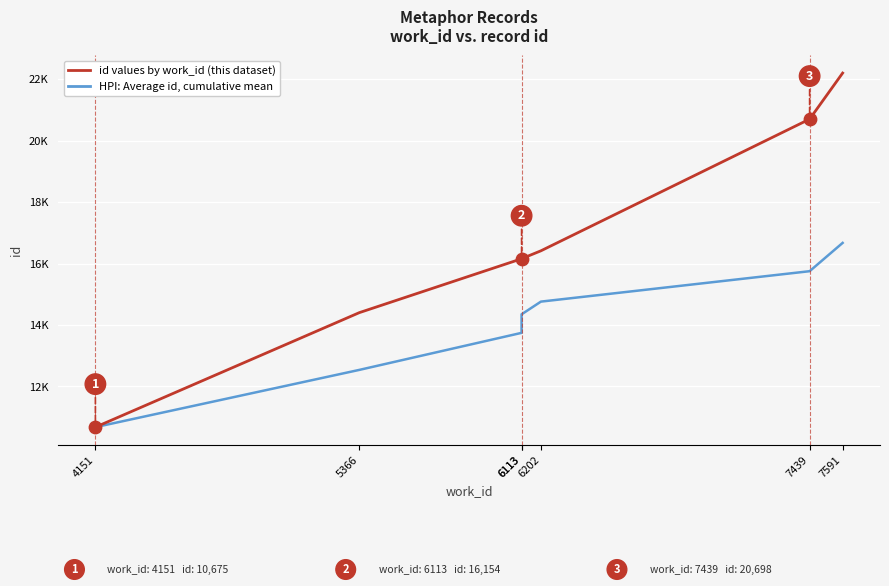

Which series reaches the minimum Y coordinate?

HPI: Average id, cumulative mean